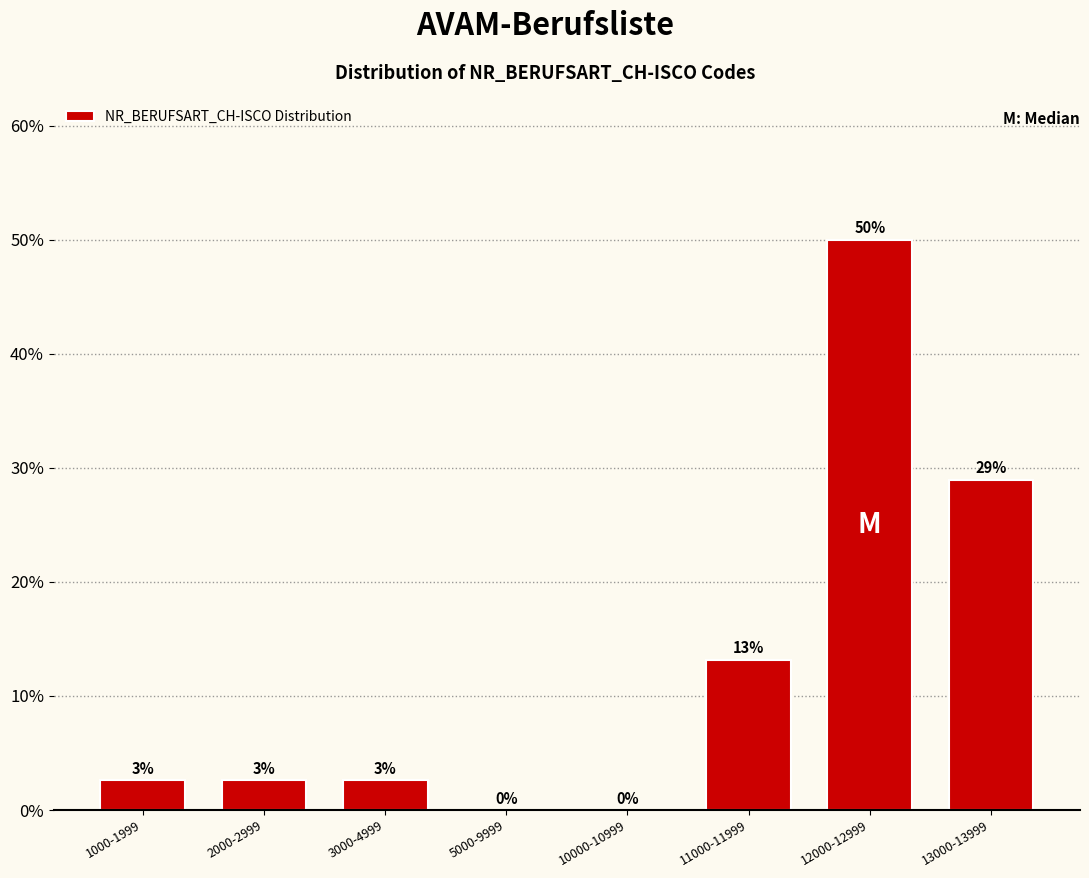

The chart shows a value of 0.0 at 10000-10999. True or false?

True